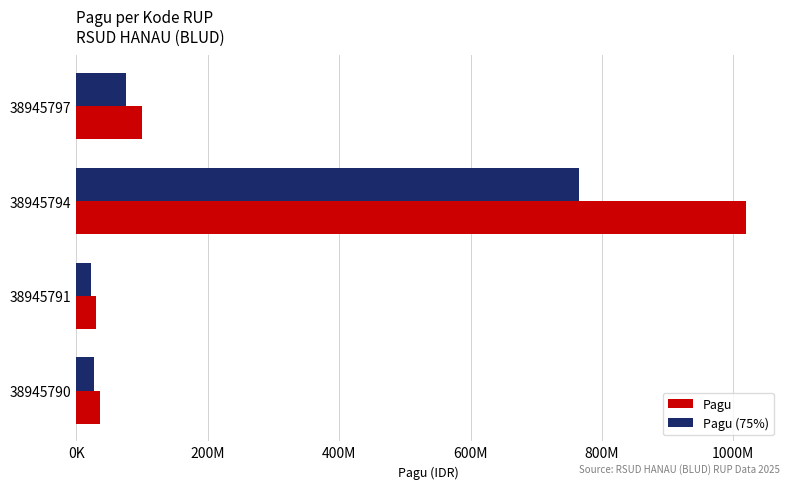

Reading right to left, extract all data points from this chart.

Pagu: 100000000	1020000000	30000000	36000000
Pagu (75%): 75000000	765000000	22500000	27000000